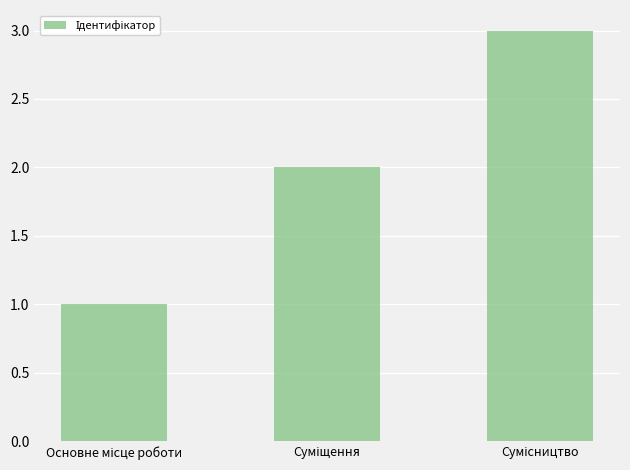

What is the maximum value shown in the chart?

3